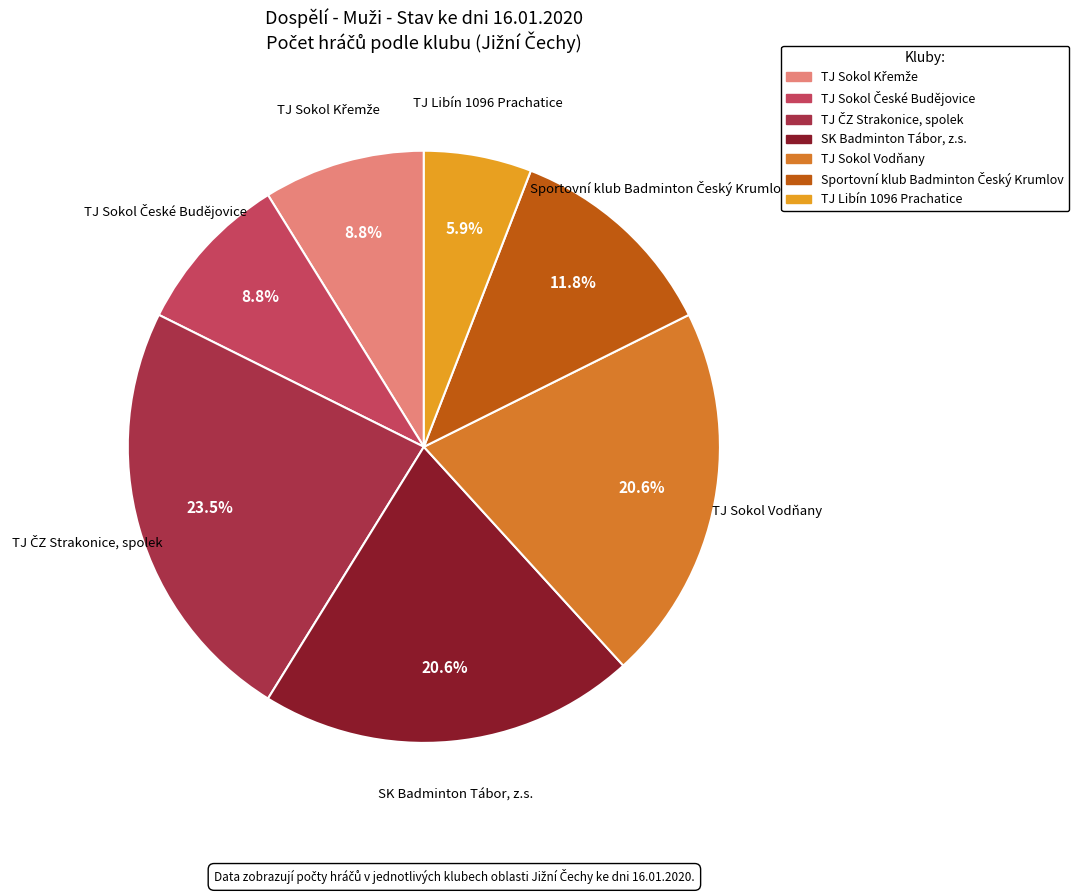

To the nearest percent, what percentage of the pie is SK Badminton Tábor, z.s.?

21%